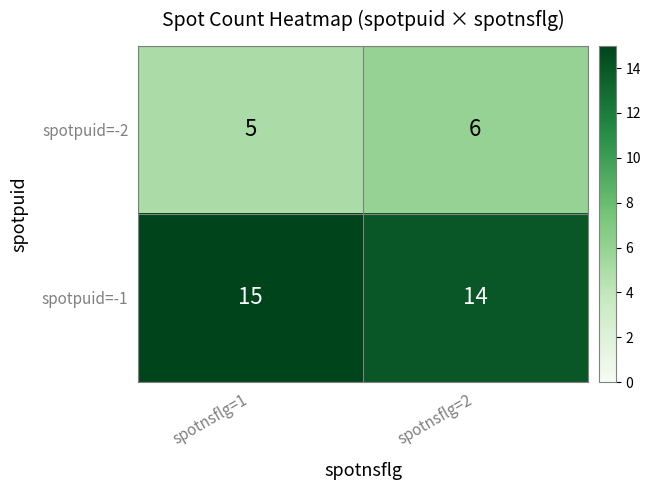

Which series has the largest total across all categories?

spotpuid=-1